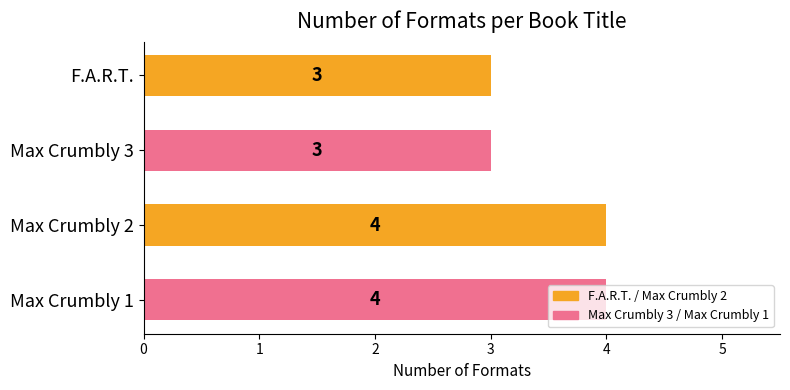

The chart shows a value of 4 at Max Crumbly 2. True or false?

True